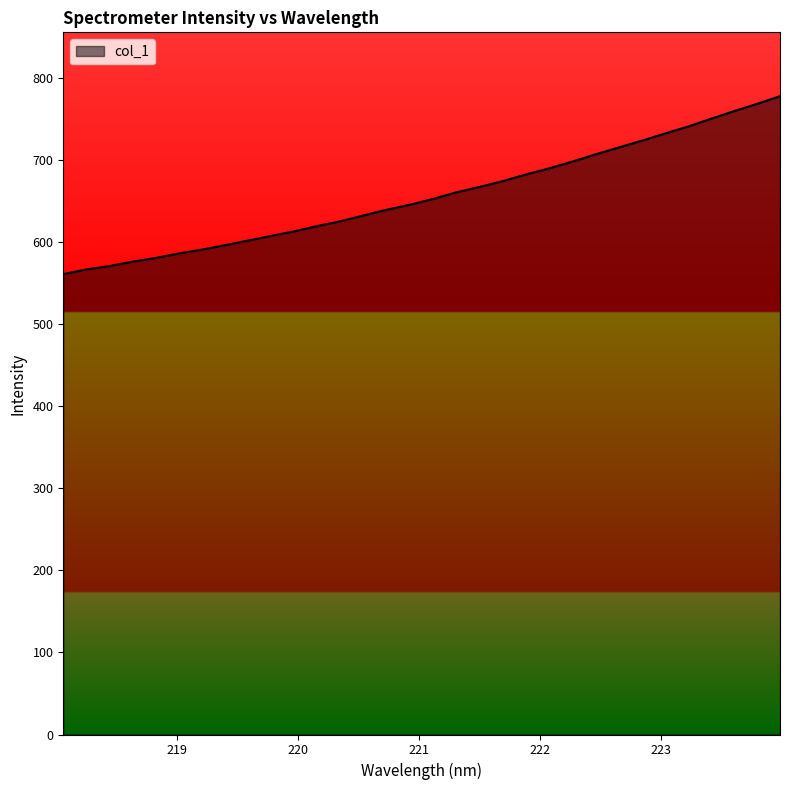

What is the minimum value shown in the chart?

561.0